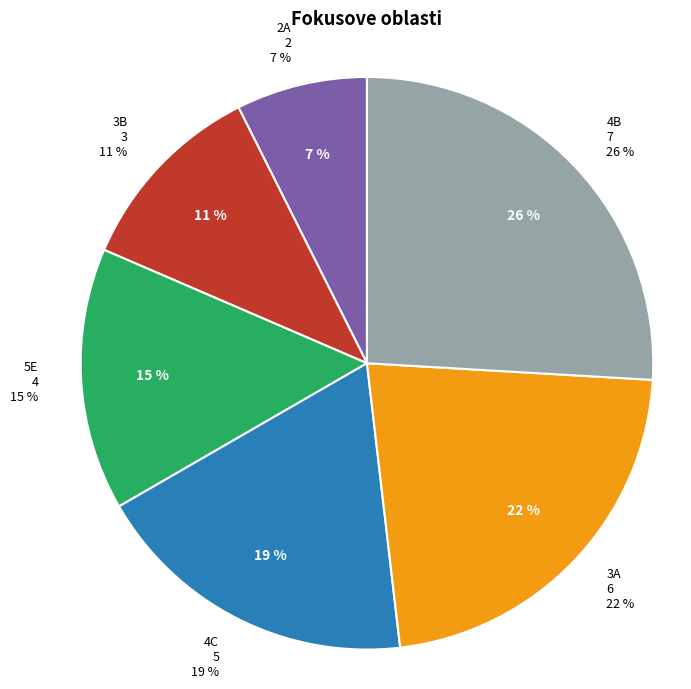

True or false: 4C accounts for 19% of the total.

True